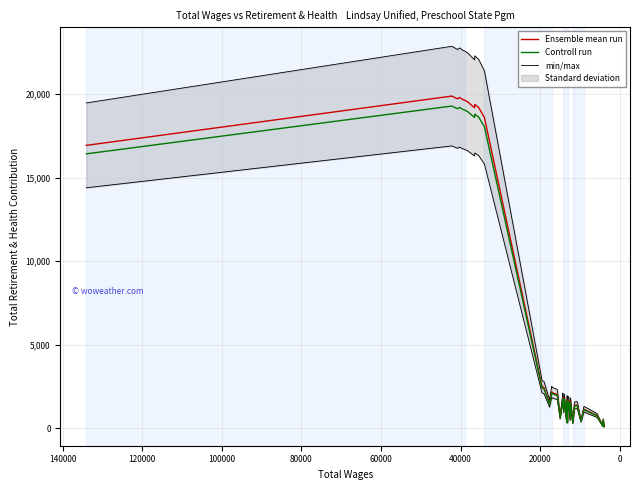

True or false: Ensemble mean run and min/max cross at least once.

False